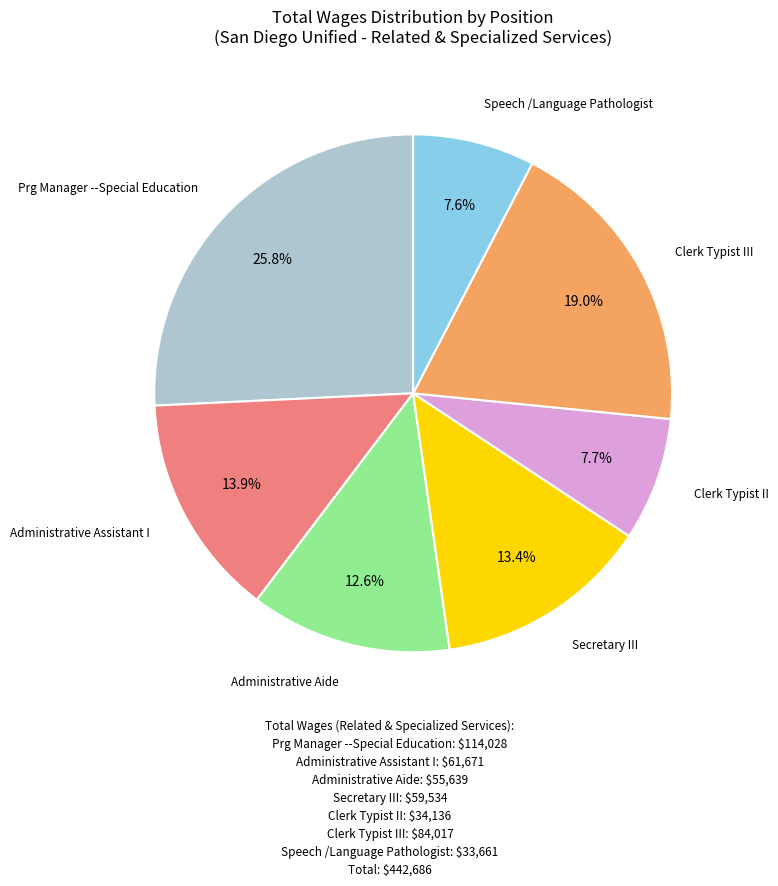

Is there a majority slice in this chart?

No